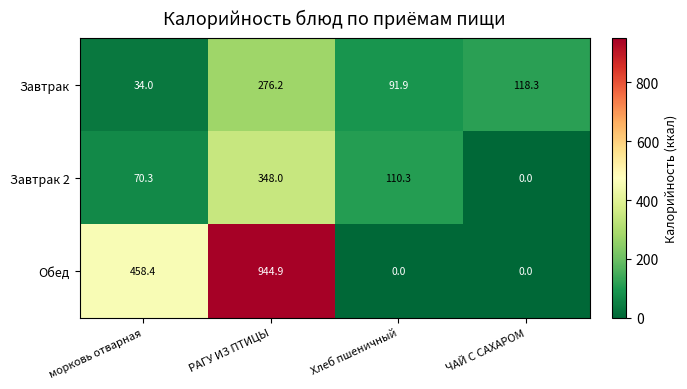

What is the total value across all series at РАГУ ИЗ ПТИЦЫ?

1569.1